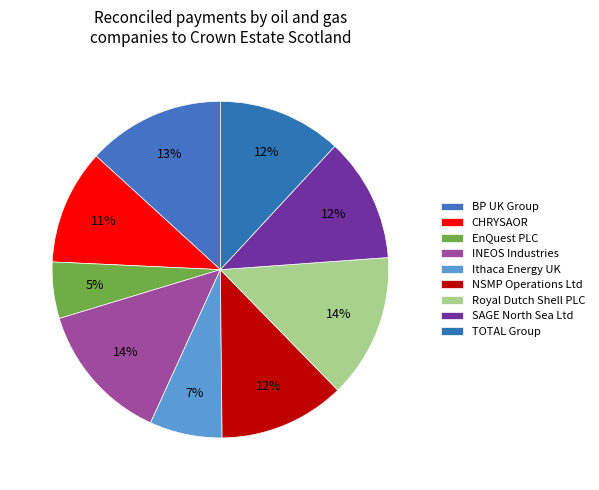

Does Royal Dutch Shell PLC account for over 50% of the chart?

No